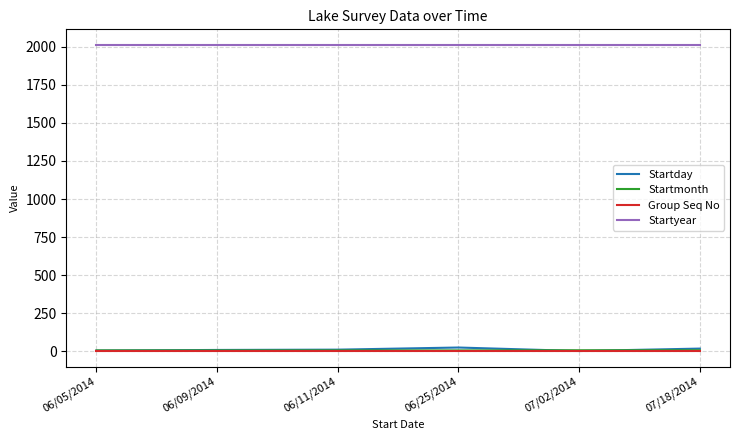

What is the sum of the Group Seq No values at 06/11/2014 and 06/25/2014?

2